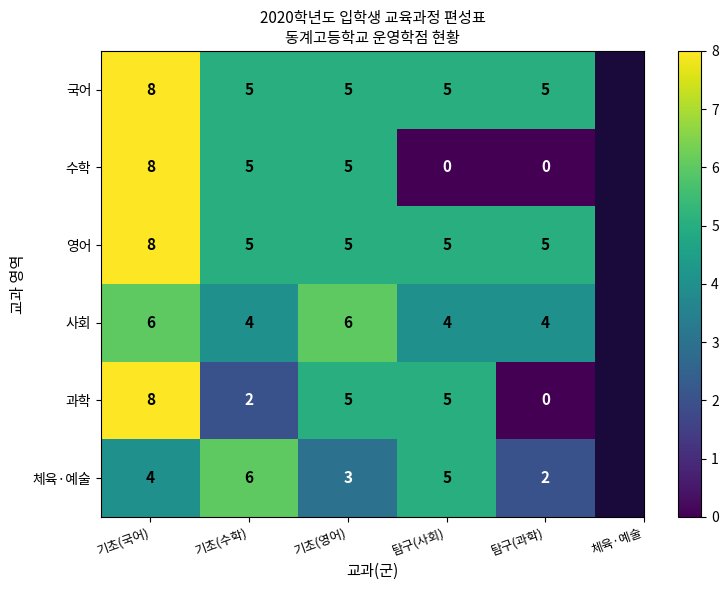

What is the maximum value for 사회?

6